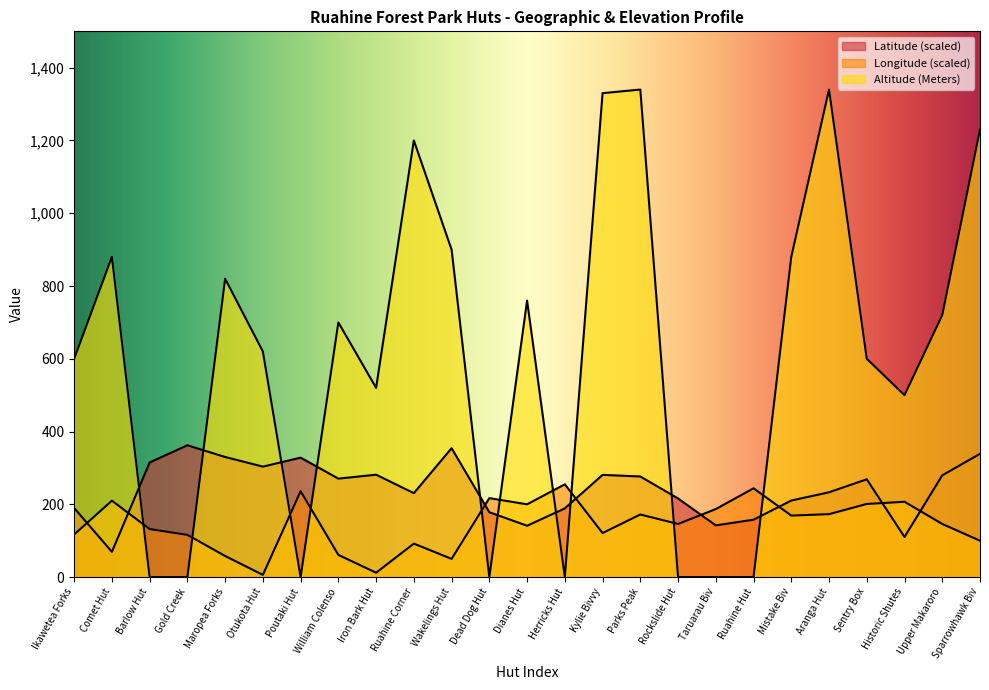

Read the Latitude value at Mistake Biv.

210.4